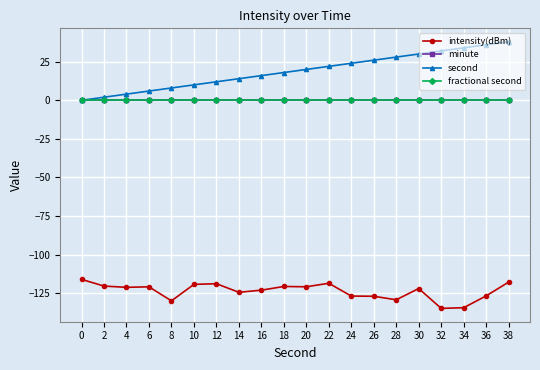

True or false: intensity(dBm) and second intersect in this chart.

False